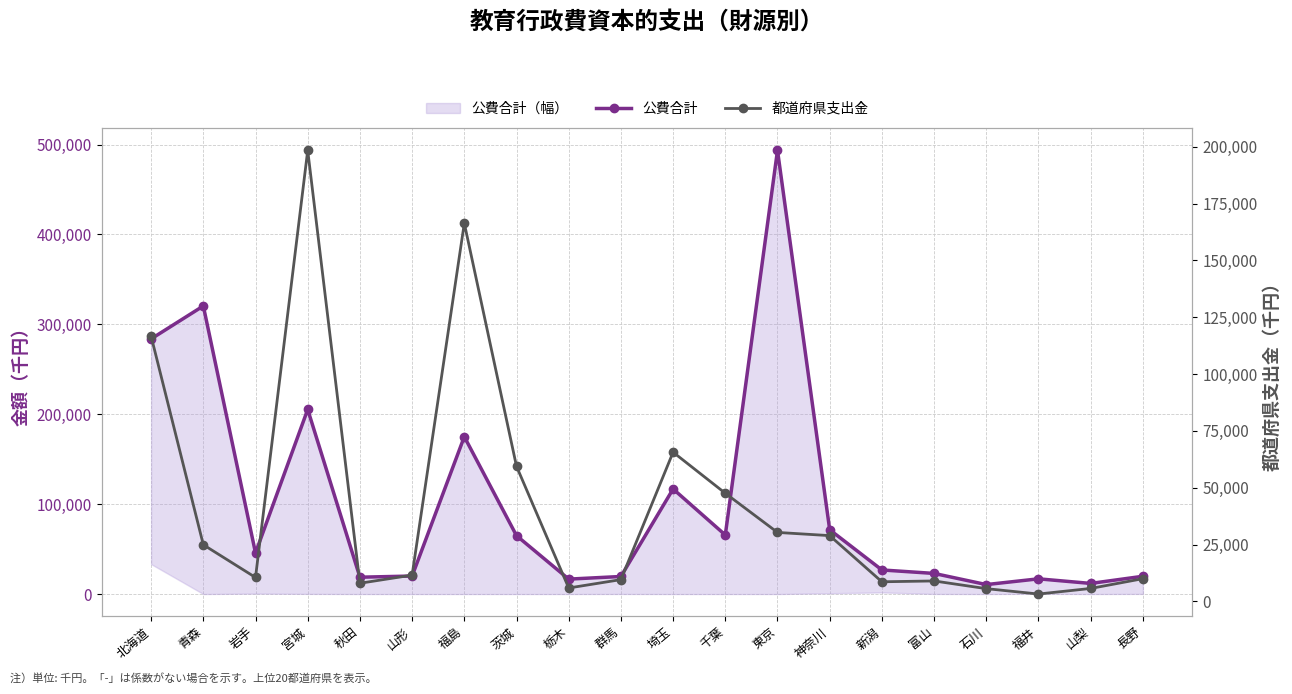

How many data points in 公費合計 are less than 45693?

10